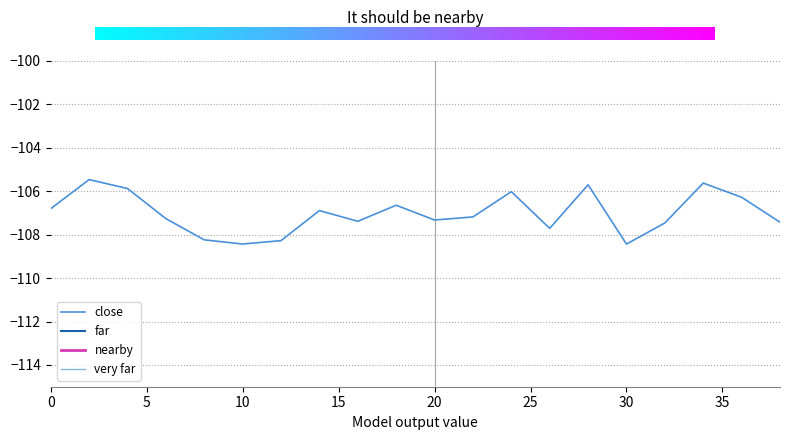

Is it true that intensity(dBm) equals -107.3 at 6?

True